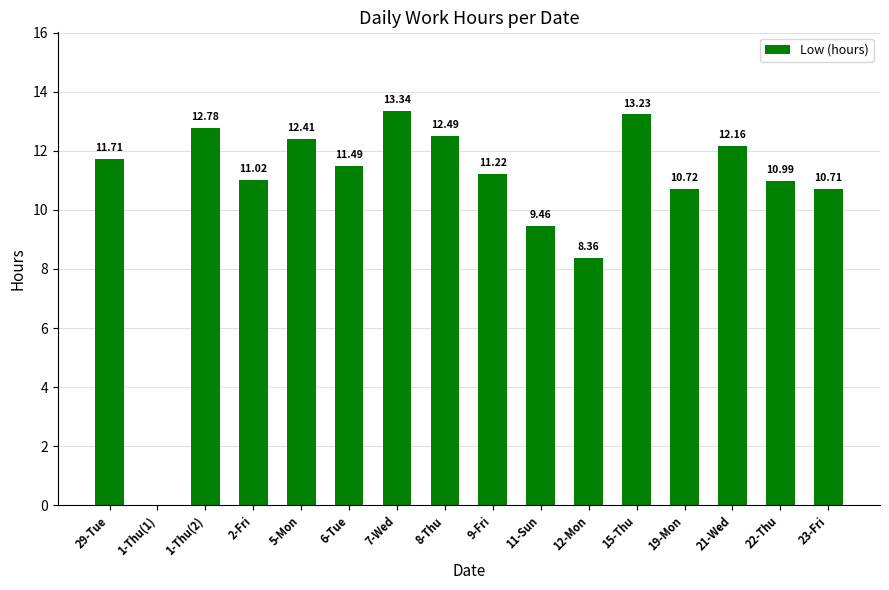

Reading left to right, transcribe all the data shown in this chart.

11.7	0.0	12.8	11.0	12.4	11.5	13.3	12.5	11.2	9.5	8.4	13.2	10.7	12.2	11.0	10.7